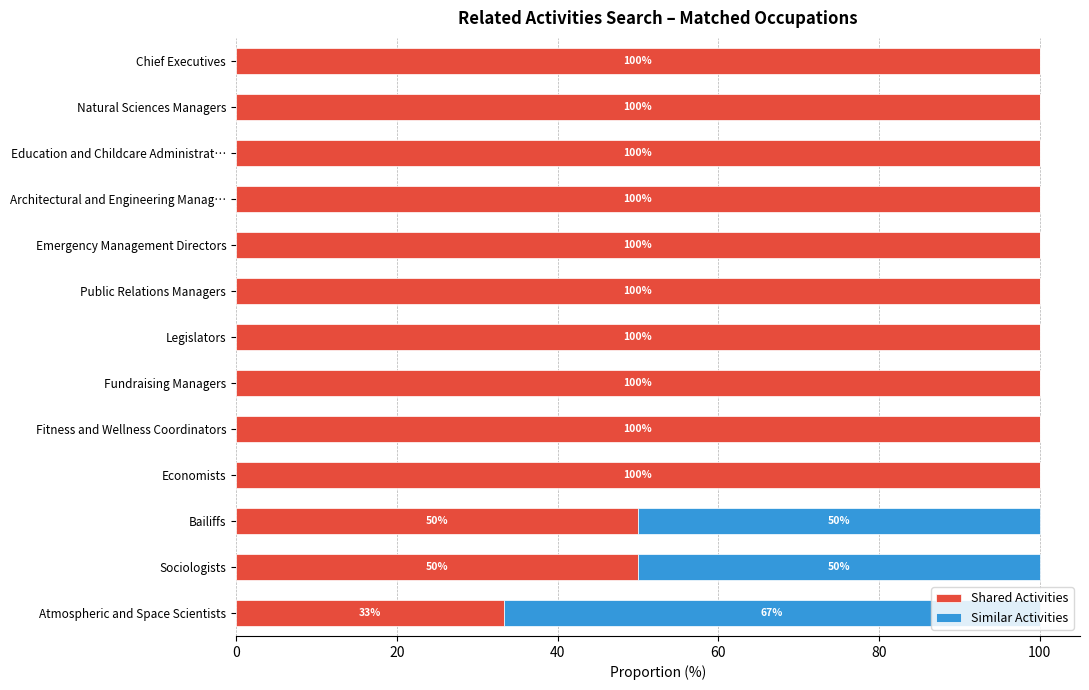

What is the approximate value of Shared Activities at Emergency Management Directors?

100.0